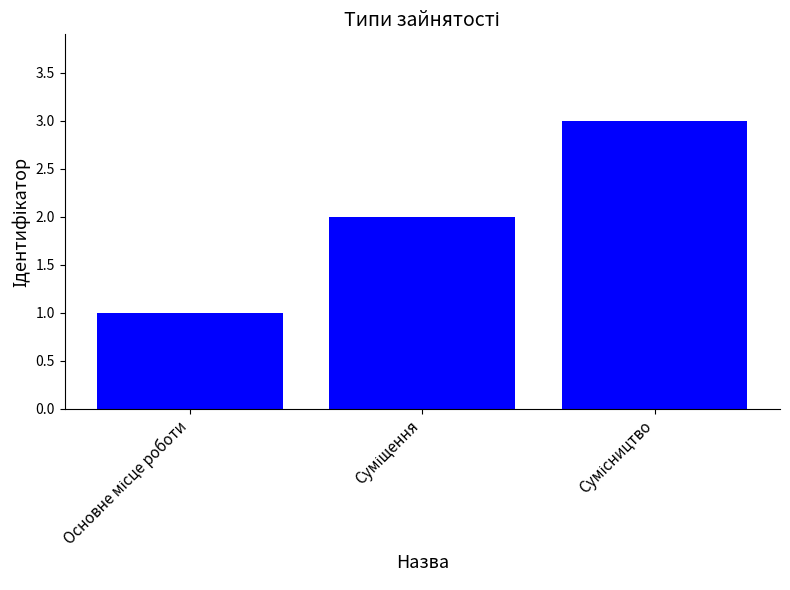

What is the greatest value displayed?

3